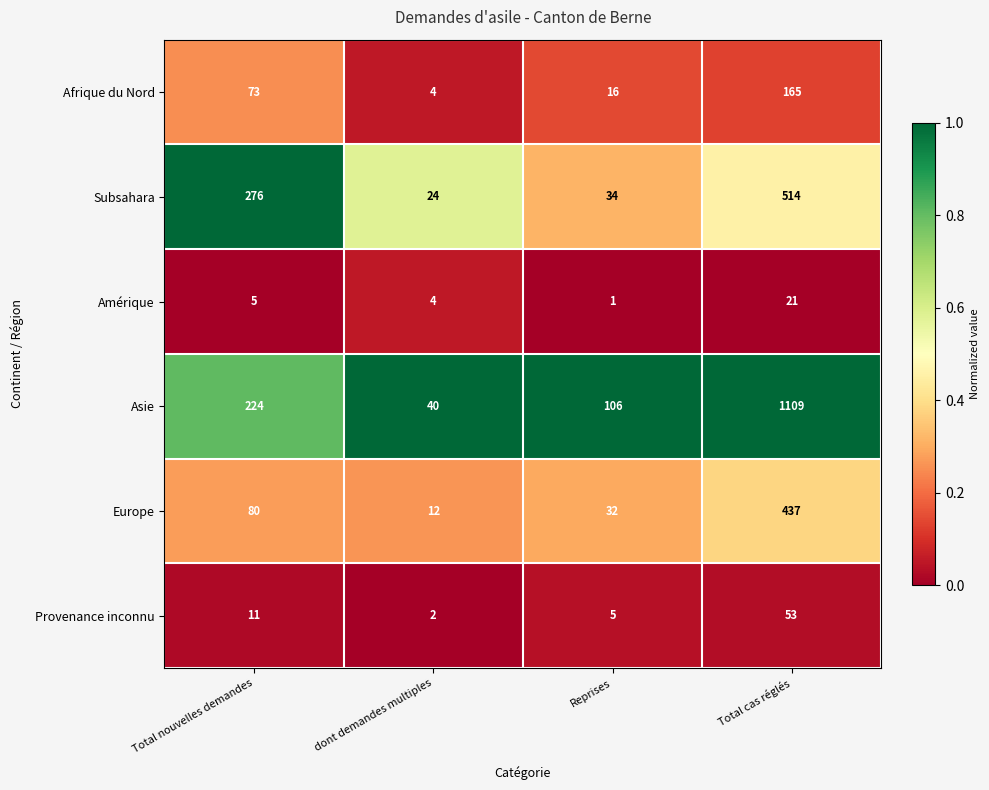

Is it true that Afrique du Nord equals 4 at dont demandes multiples?

True